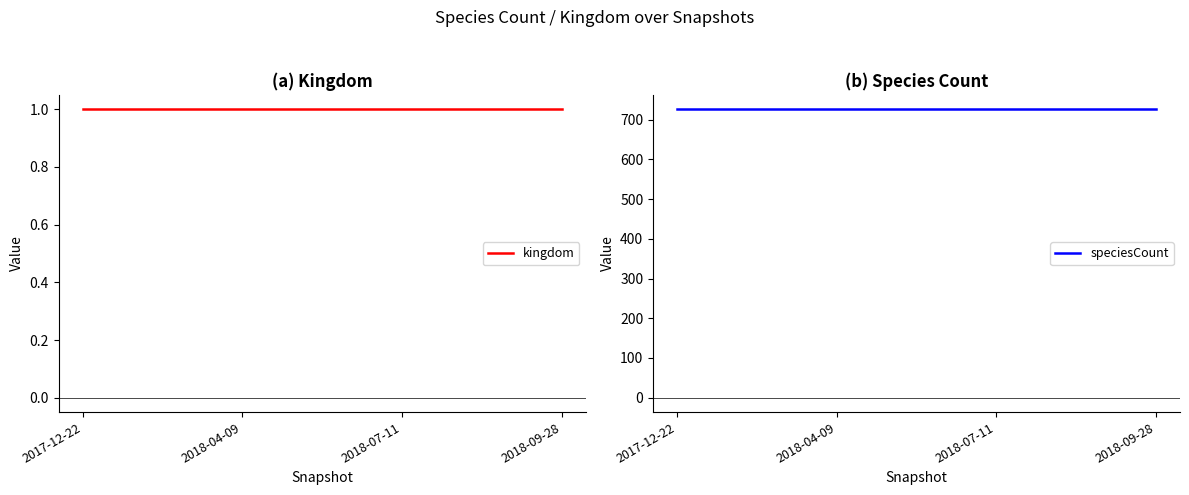

At which category does the chart reach its minimum across all series?

2017-12-22